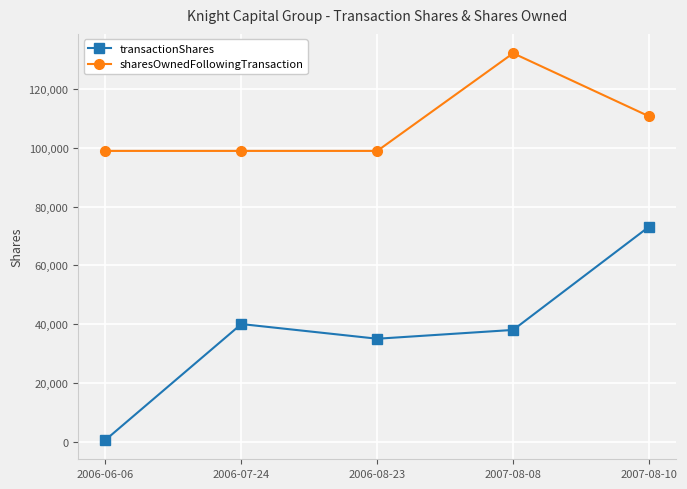

Which series has the widest spread of values?

transactionShares